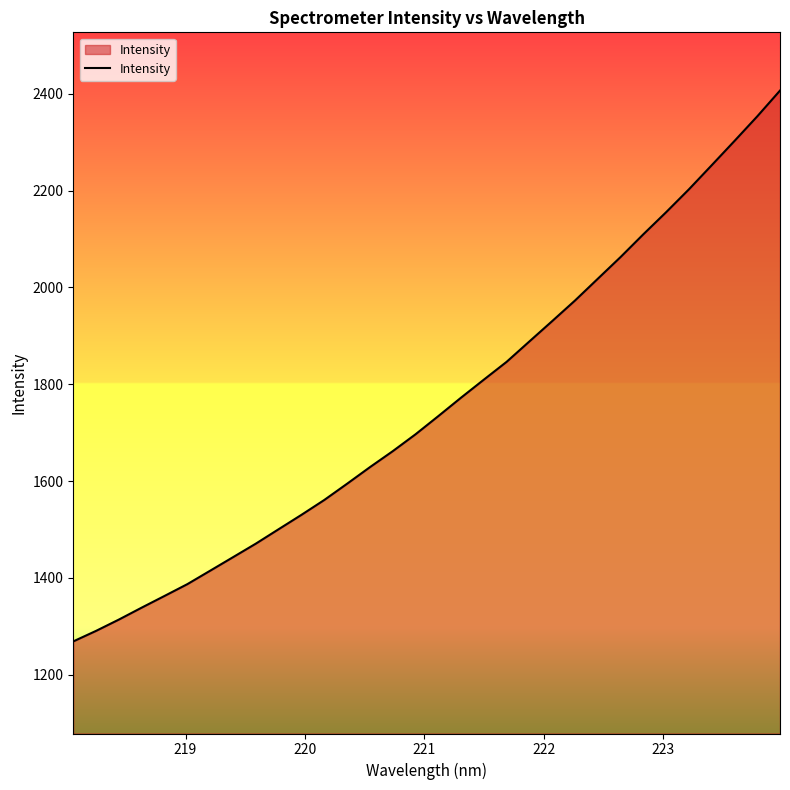

What is the greatest value displayed?

2406.7